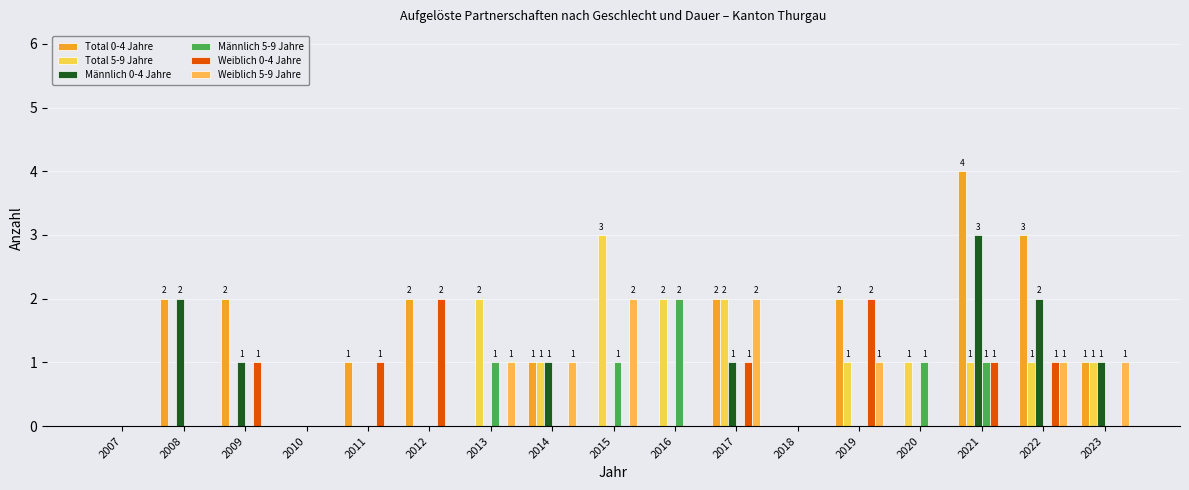

What are all the series names shown in the legend?

Total 0-4 Jahre, Total 5-9 Jahre, Männlich 0-4 Jahre, Männlich 5-9 Jahre, Weiblich 0-4 Jahre, Weiblich 5-9 Jahre